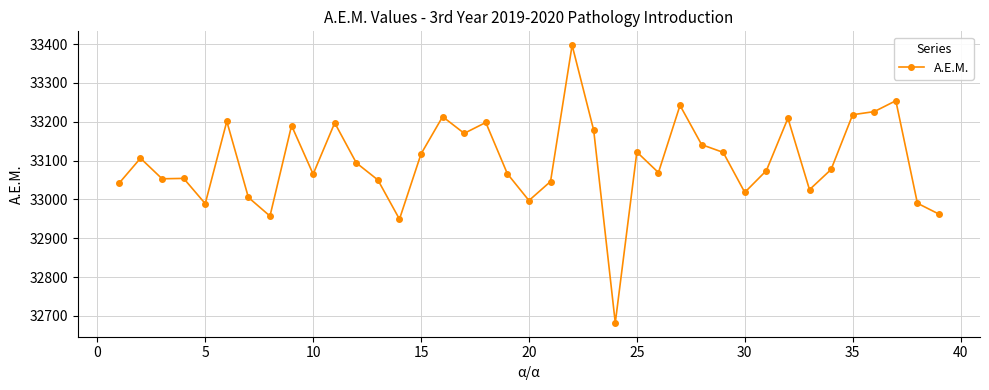

What is the minimum value shown in the chart?

32682